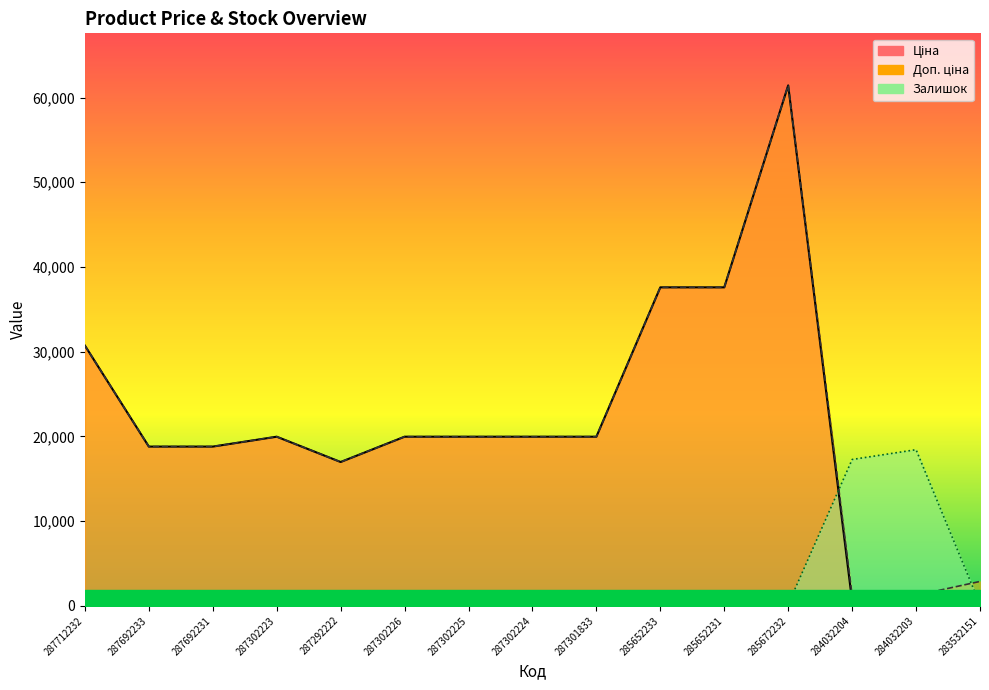

Which label corresponds to the smallest value in the chart?

287712232